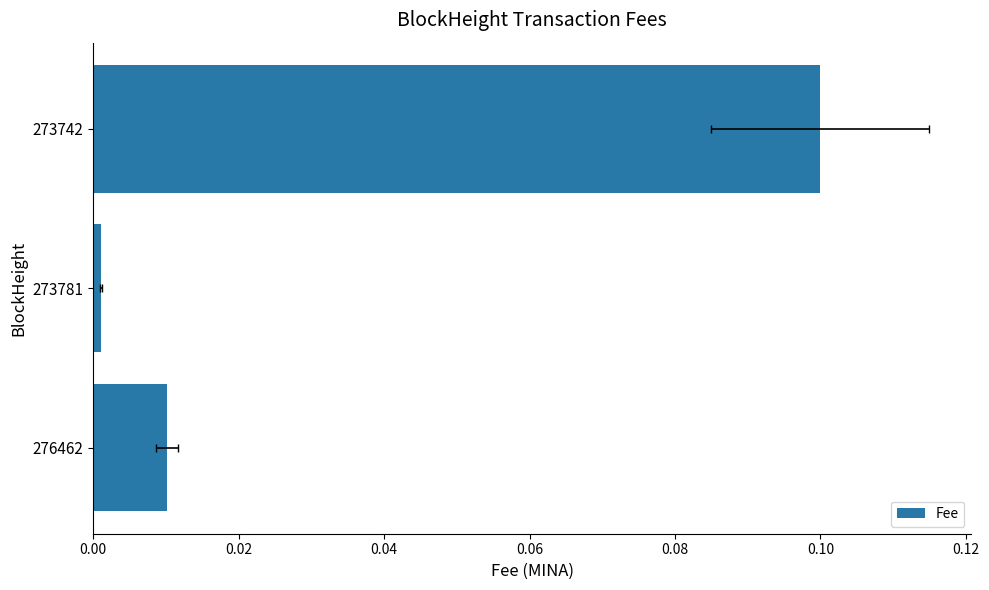

The chart shows a value of 0.0 at 273781. True or false?

True